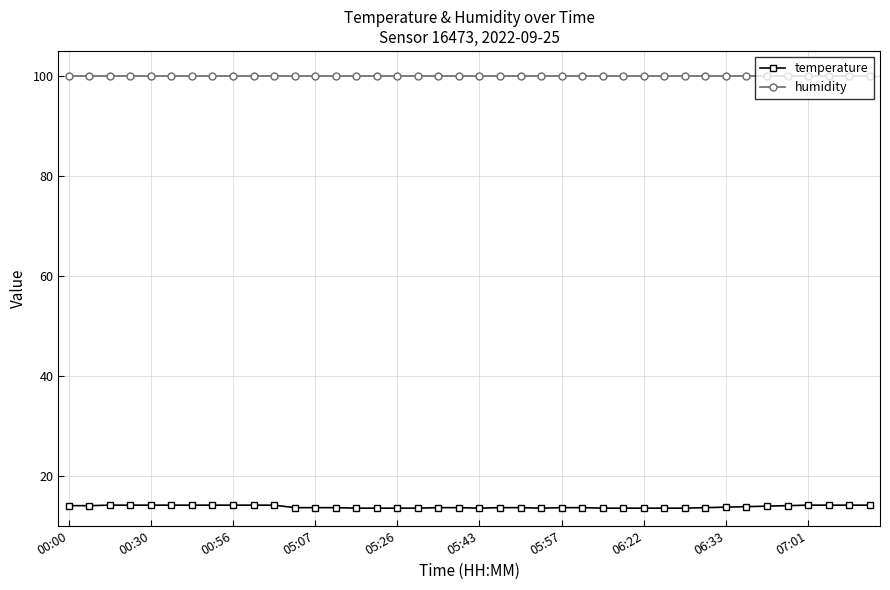

Which series has the largest range (max minus min)?

temperature